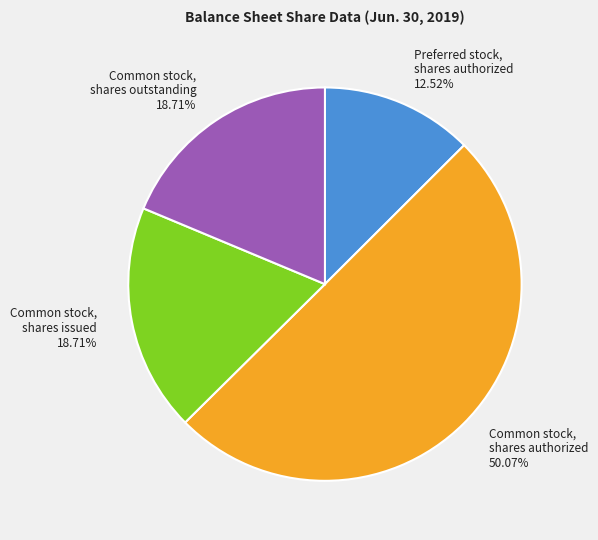

Between Common stock, shares outstanding 18.71% and Preferred stock, shares authorized 12.52%, which is larger?

Common stock, shares outstanding 18.71%